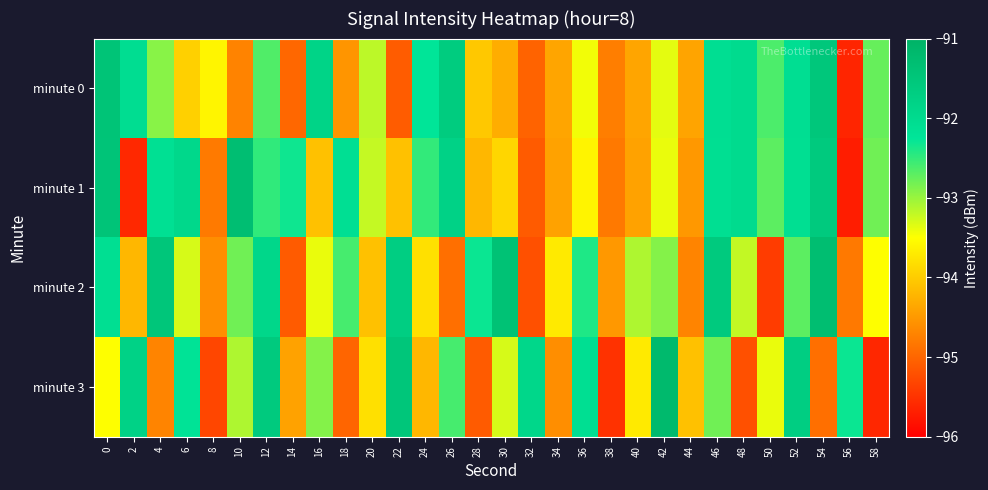

Which series has the largest range (max minus min)?

minute 3